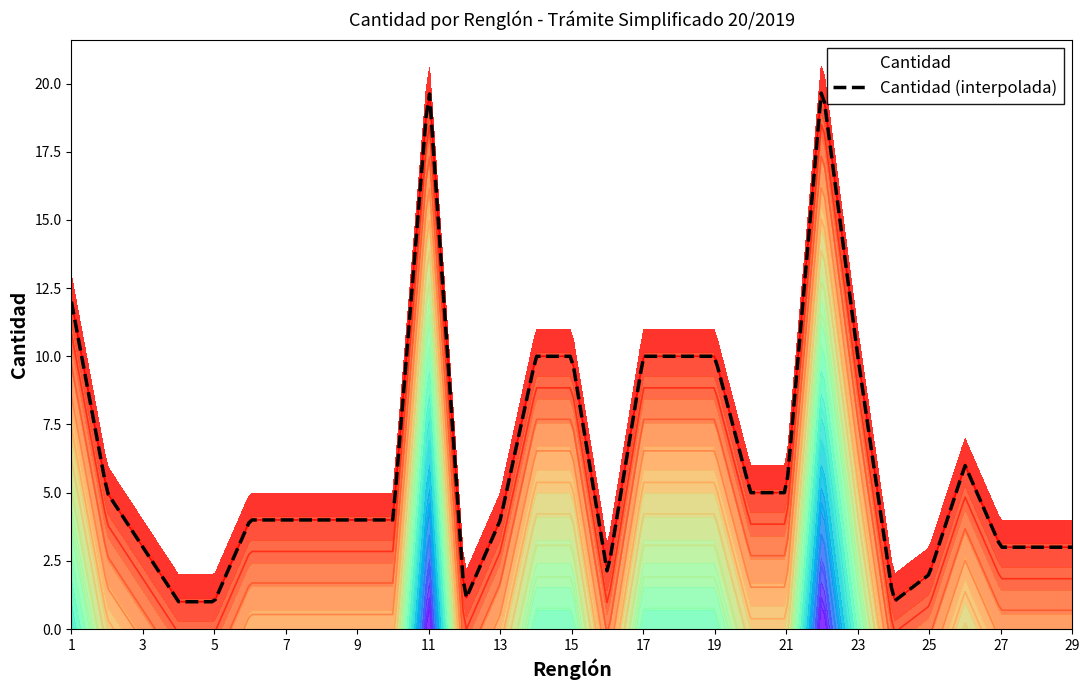

True or false: the data has more than 1 interior local peaks.

True